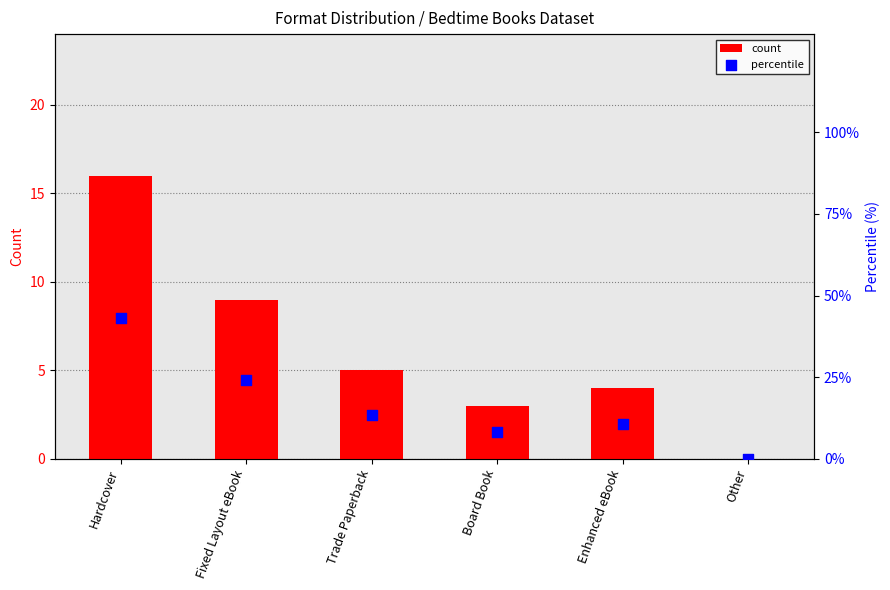

At how many categories does at least one series exceed 5?

5